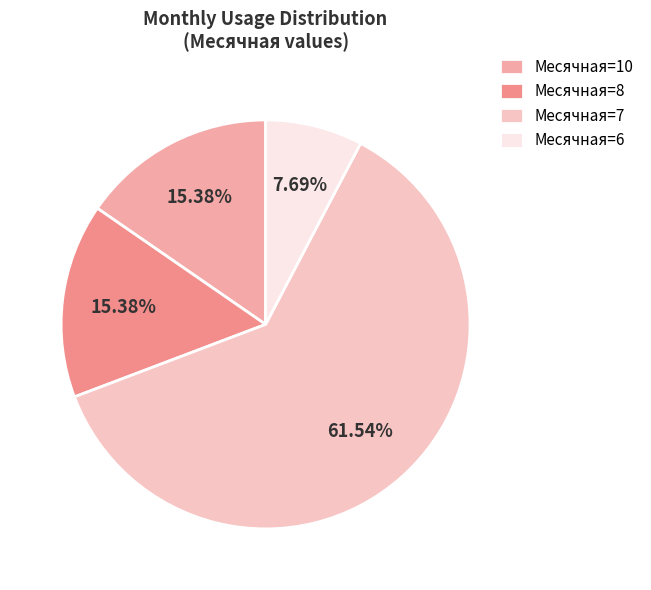

Count the number of slices in the pie.

4